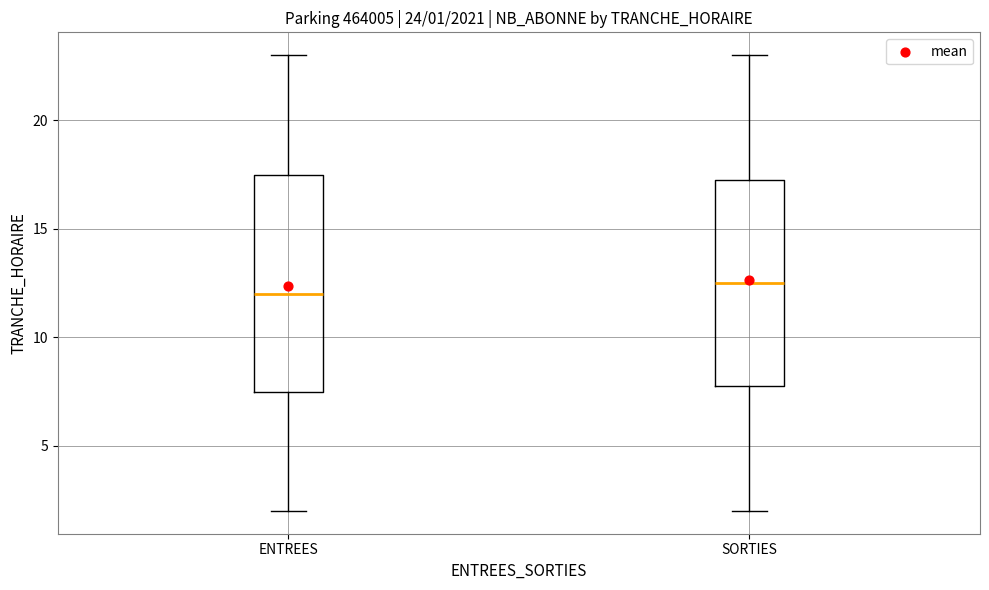

Comparing the boxes themselves (not the whiskers), which one is the tallest?

ENTREES